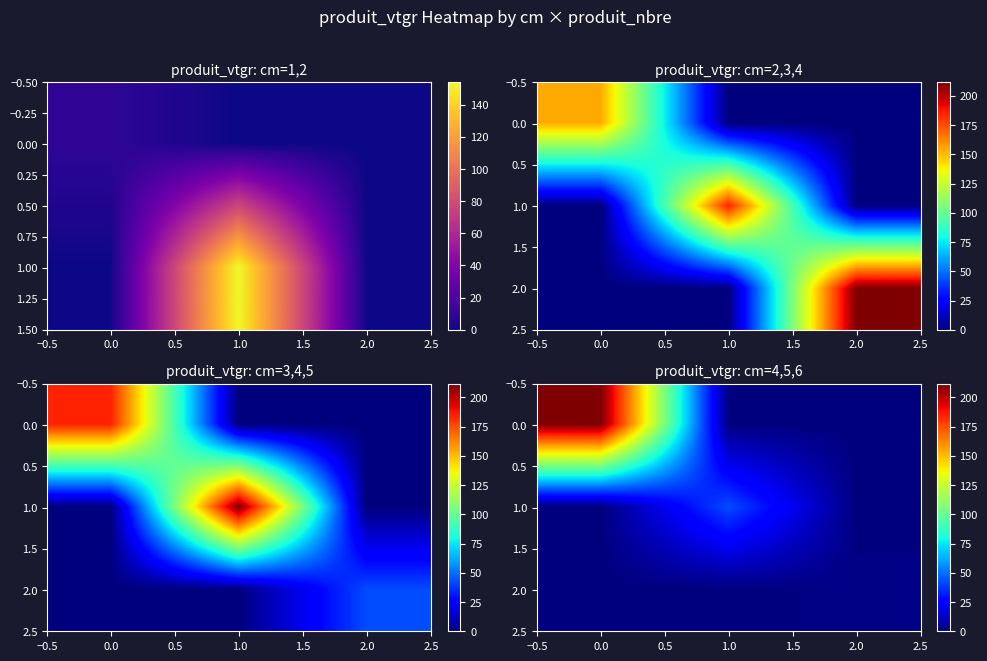

List the labels in order of 1.0 value, largest first.

1.0, 0.0, 2.0